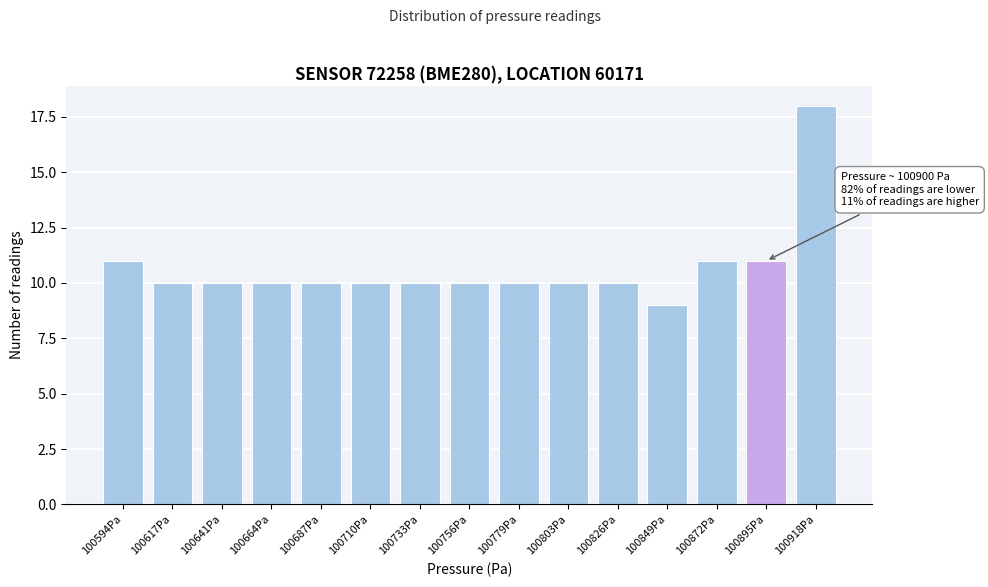

Reading right to left, transcribe all the data shown in this chart.

100918Pa=18	100895Pa=11	100872Pa=11	100849Pa=9	100826Pa=10	100803Pa=10	100779Pa=10	100756Pa=10	100733Pa=10	100710Pa=10	100687Pa=10	100664Pa=10	100641Pa=10	100617Pa=10	100594Pa=11